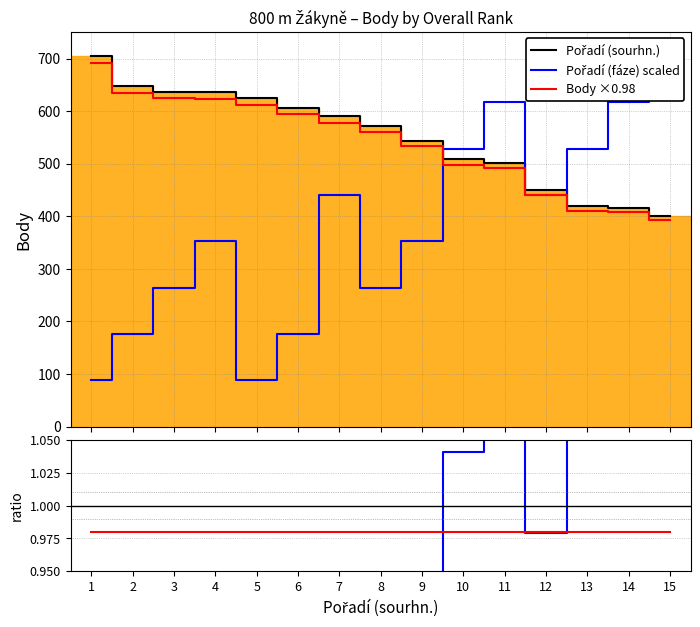

Which series has the largest total across all categories?

Pořadí (sourhn.)